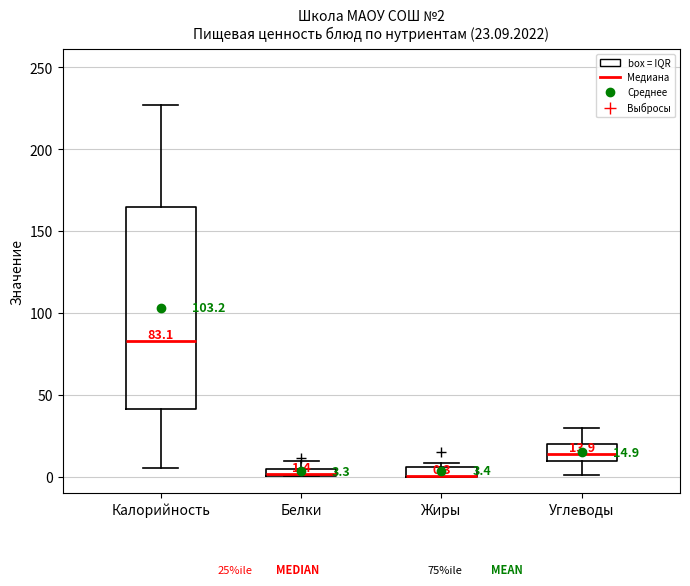

Which box is the tallest, from its lower edge to its upper edge?

Калорийность